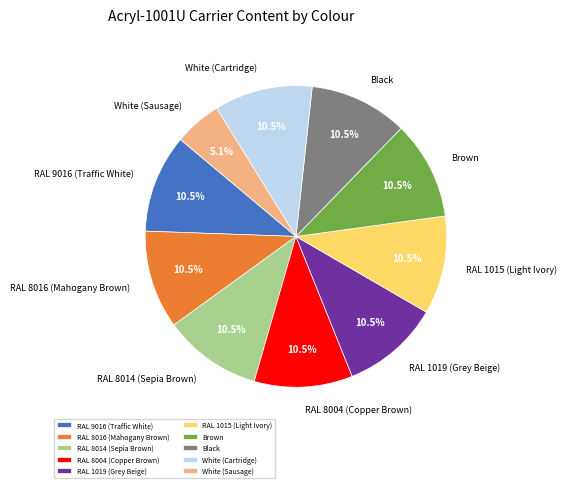

Which slice is the smallest?

White (Sausage)